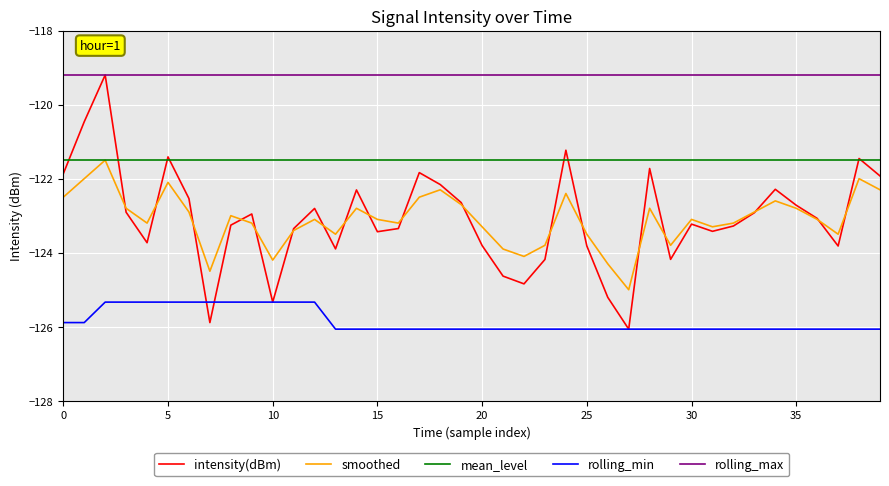

What are all the series names shown in the legend?

intensity(dBm), smoothed, mean_level, rolling_min, rolling_max